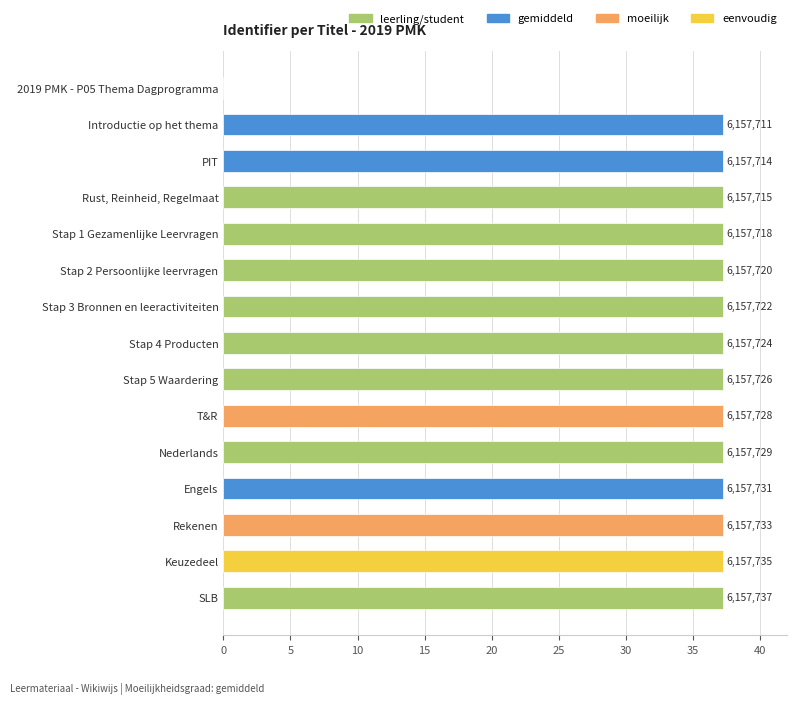

The chart shows a value of 51.9 at Rust, Reinheid, Regelmaat. True or false?

False